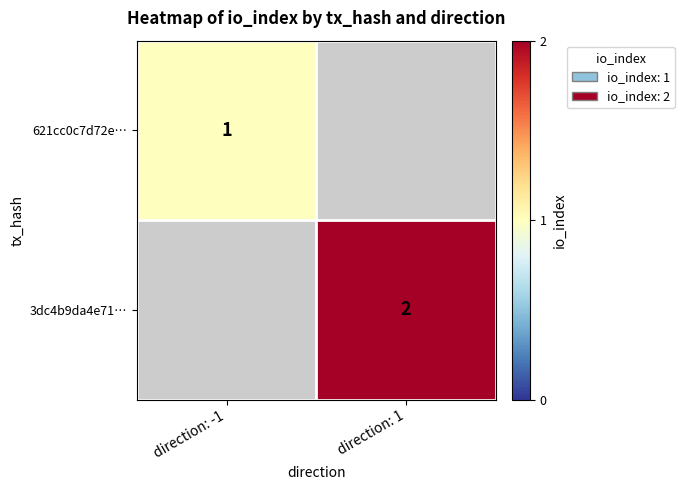

Is it true that 3dc4b9da4e71… equals 2 at direction: 1?

True